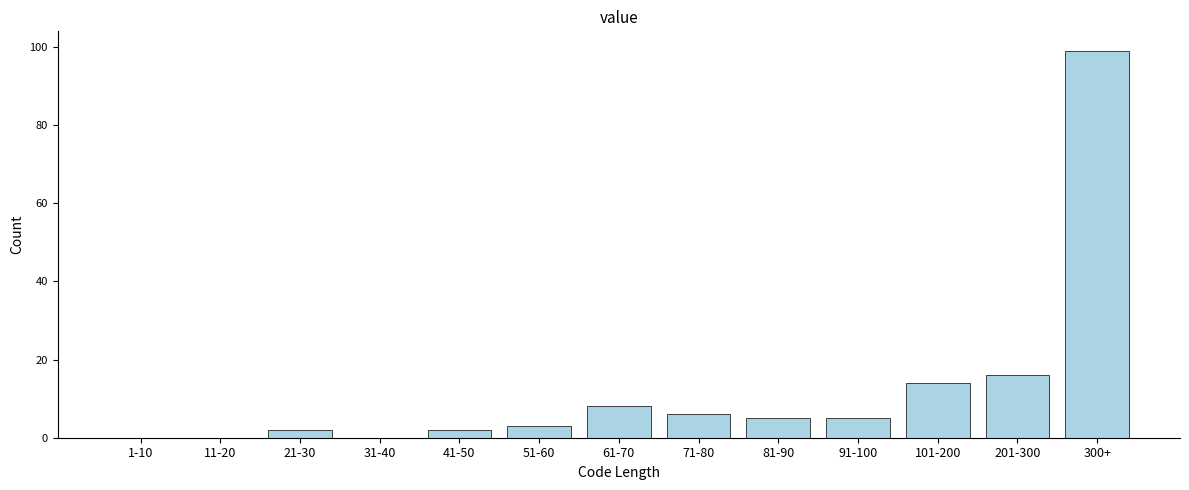

Reading left to right, extract all data points from this chart.

1-10=0	11-20=0	21-30=2	31-40=0	41-50=2	51-60=3	61-70=8	71-80=6	81-90=5	91-100=5	101-200=14	201-300=16	300+=99